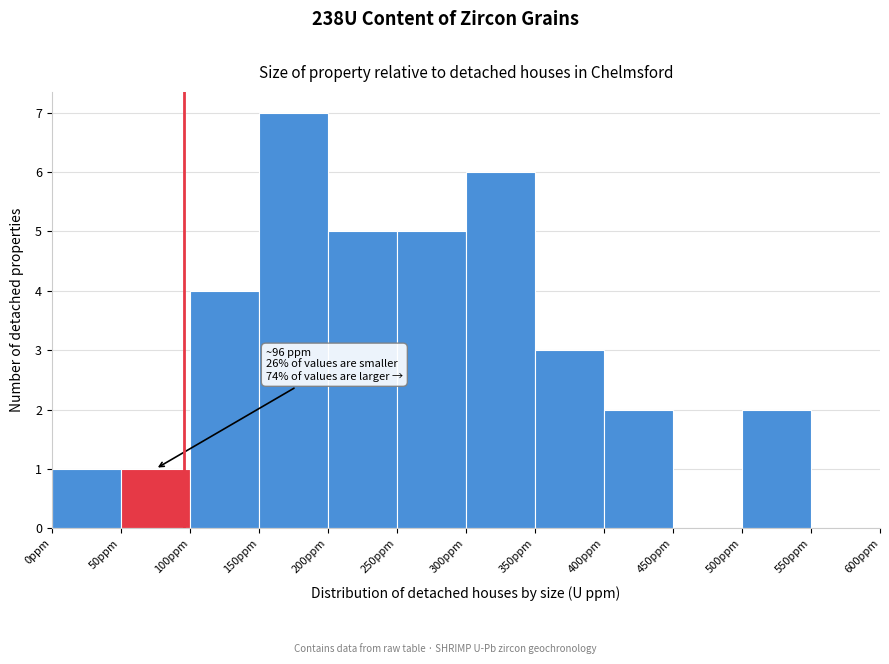

Over which range of the x-axis is the bar tallest?

150 to 200